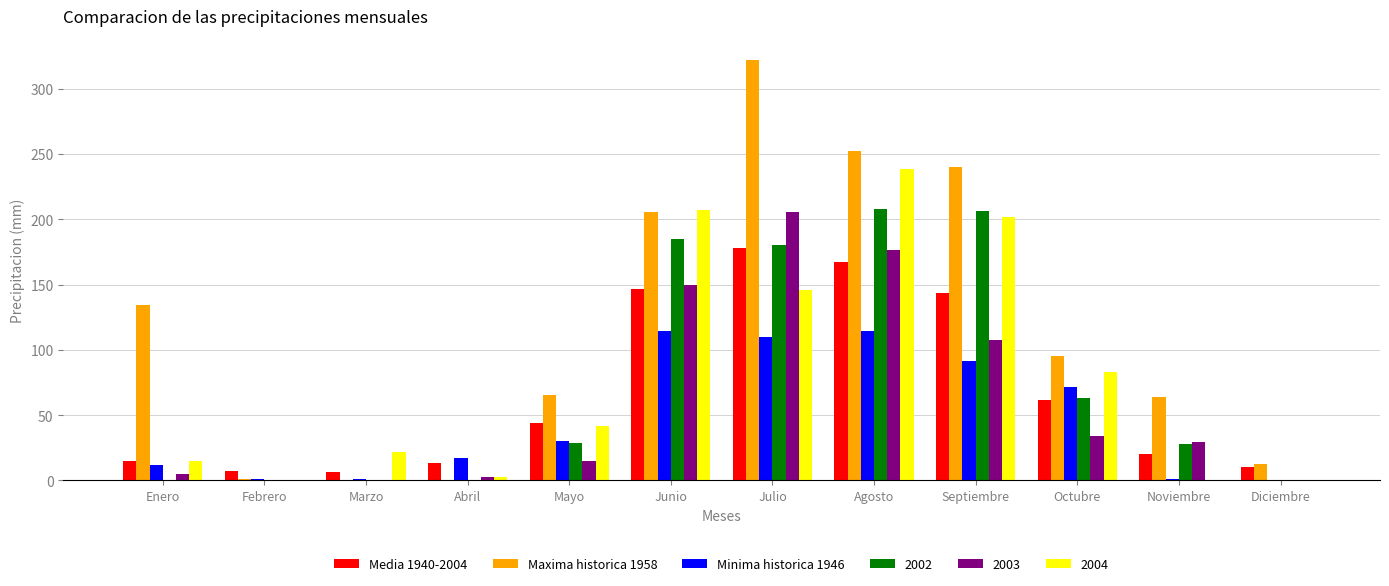

What is the spread (max minus min) of values at Marzo?

22.0